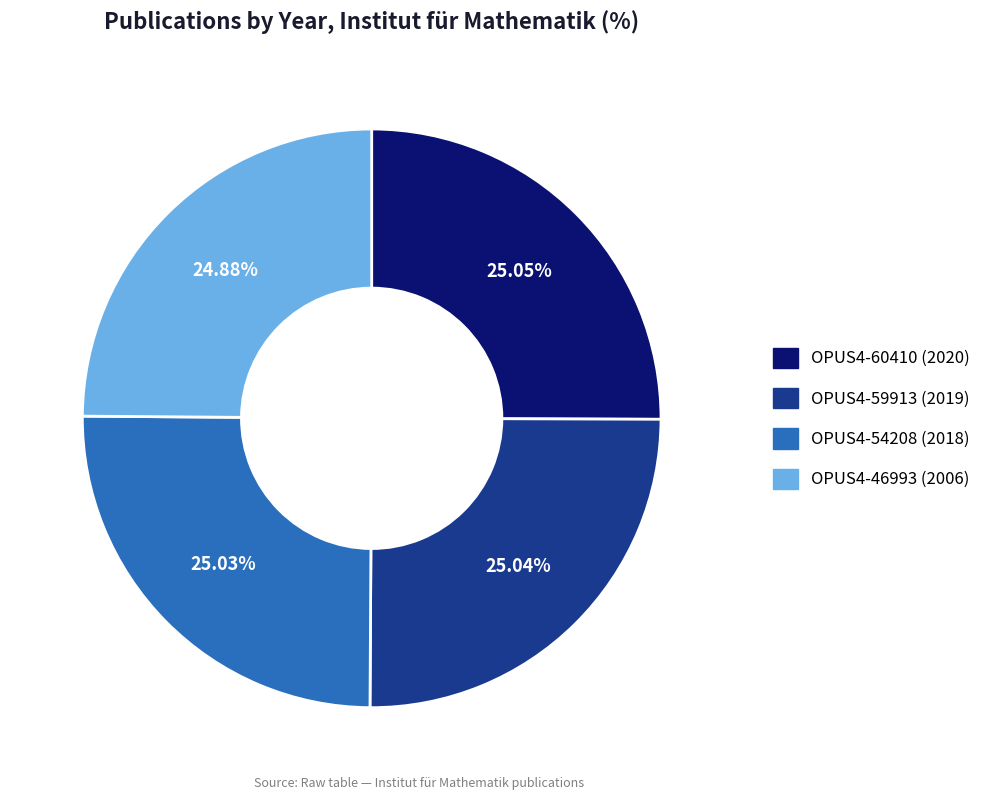

True or false: OPUS4-54208 (2018) accounts for 25% of the total.

True